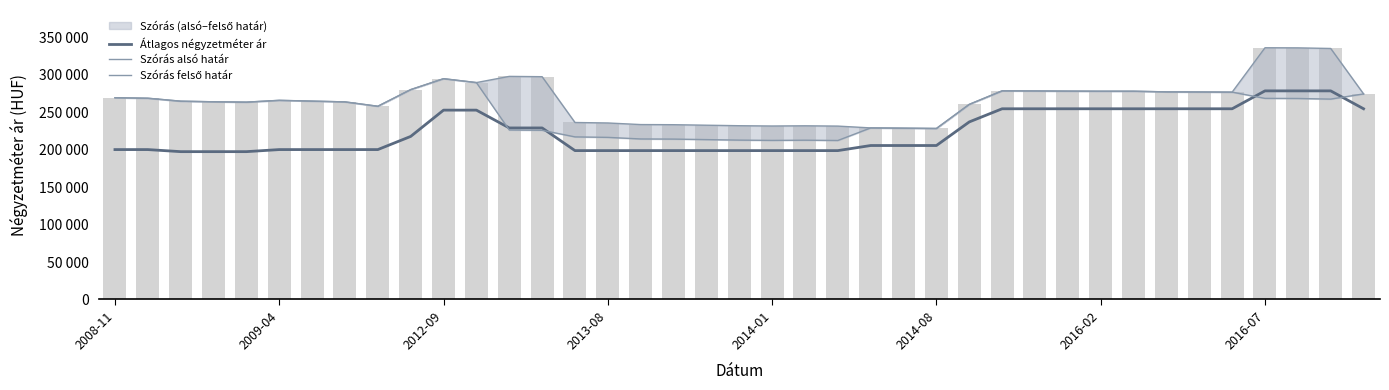

How many values in the Szórás felső határ series exceed 265686?

19